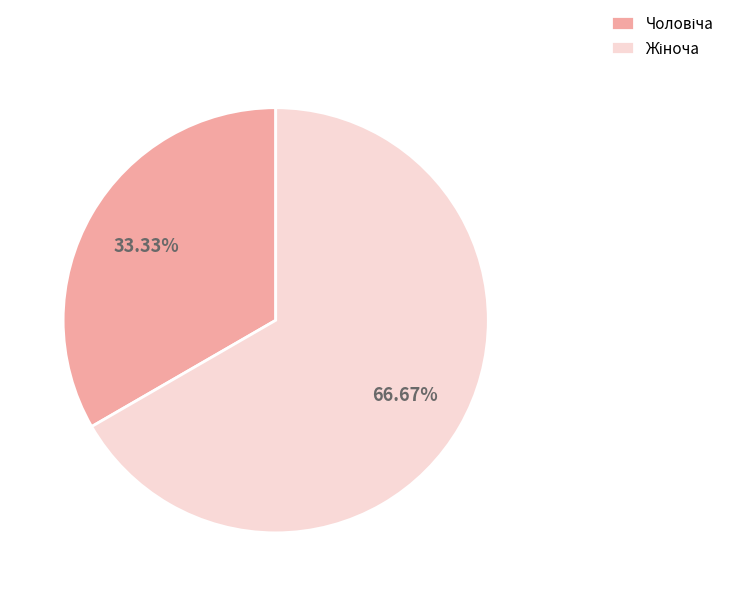

Is there any slice that represents more than half of the pie?

Yes